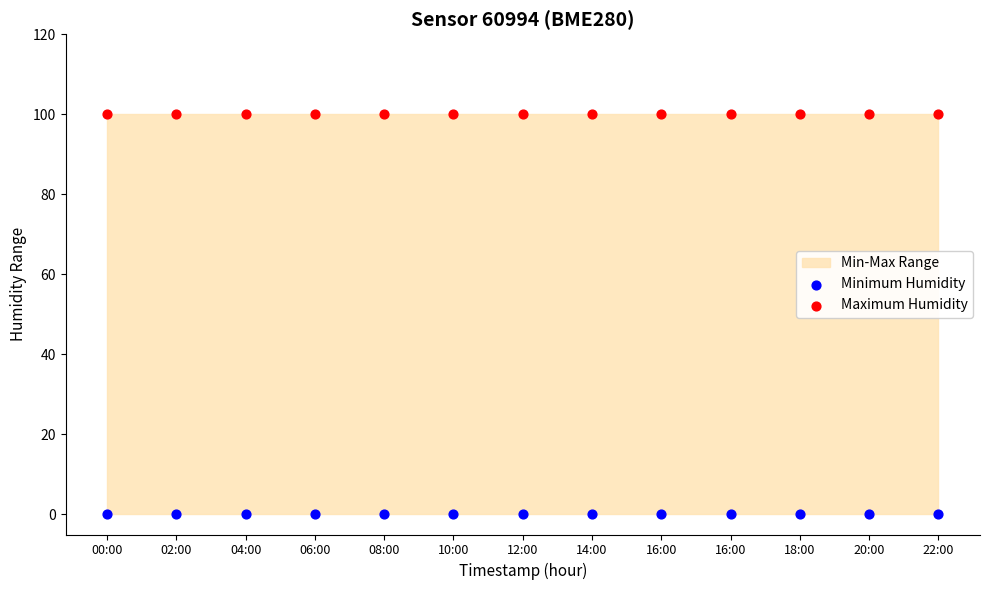

Which series reaches the maximum Y coordinate?

Maximum Humidity